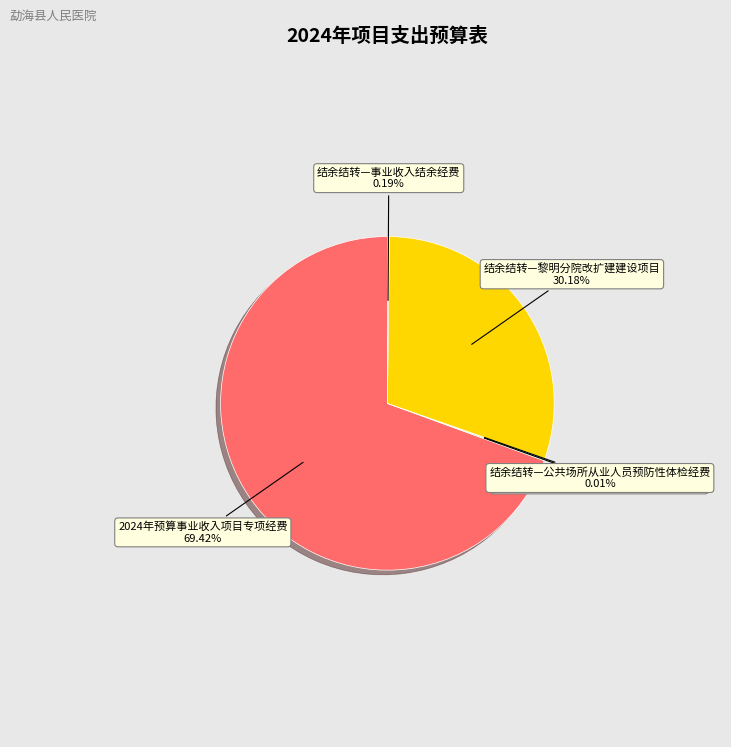

Does 2024年预算事业收入项目专项经费 represent more than half of the total?

Yes